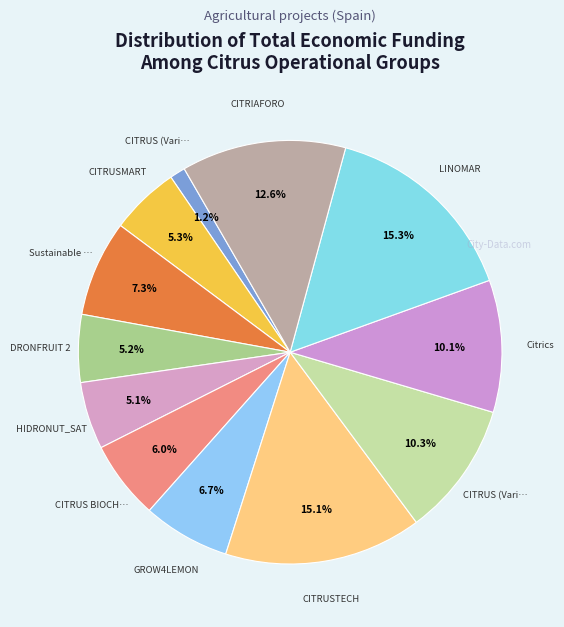

To the nearest percent, what is the difference between the largest and smallest slice percentages?

14%